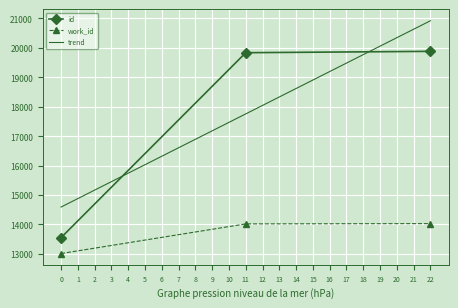

What is the difference between the maximum and minimum values in the id series?

6329.0